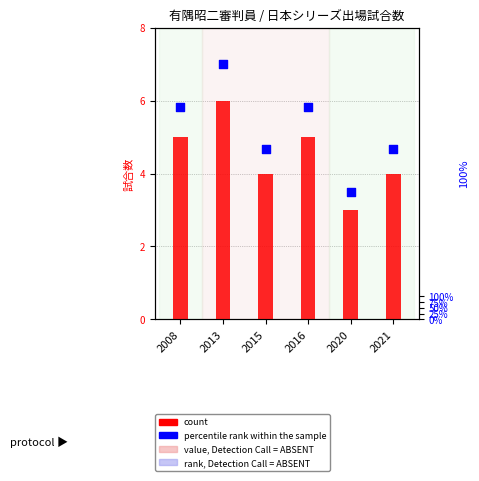

Which series contains the highest Y value?

percentile rank within the sample